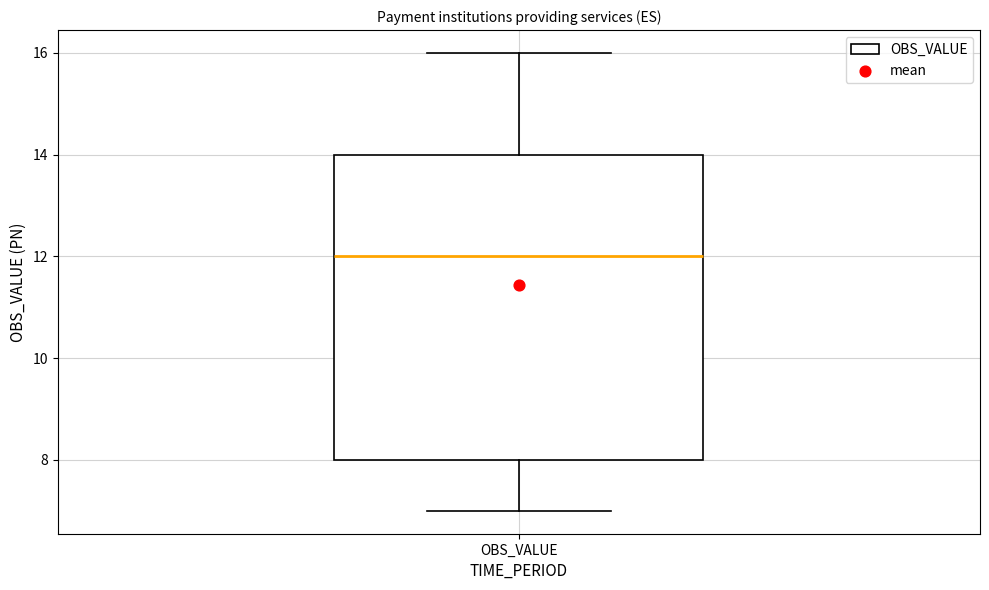

Read this box plot against the y-axis: the position of the median line, the range covered by the box, and the ends of both whiskers. The values are not printed on the chart, so give them approximately, as read against the axis.

median 12, box 8 to 14, whiskers 7 to 16